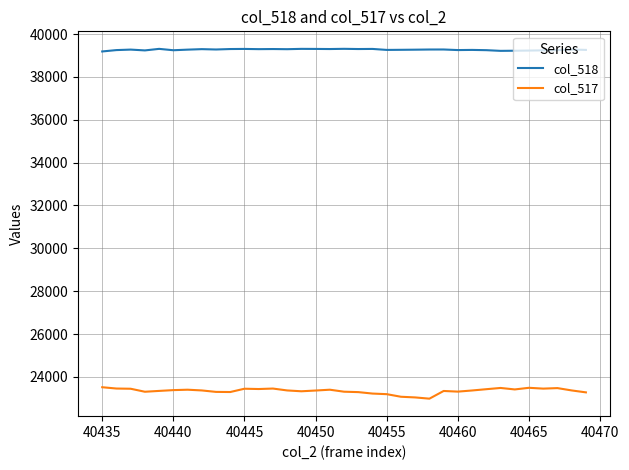

True or false: col_518 and col_517 intersect in this chart.

False